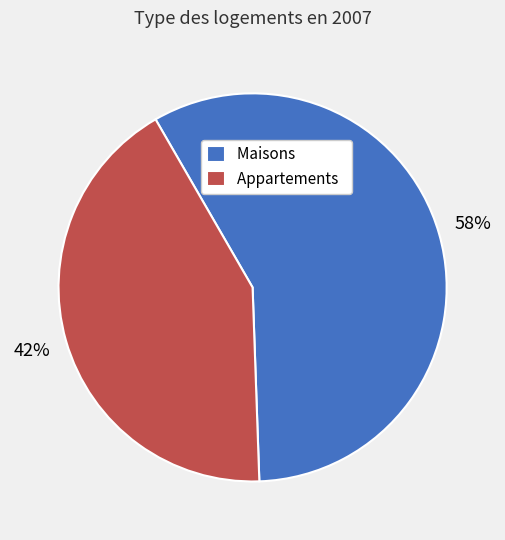

To the nearest percent, what is the difference between the largest and smallest slice percentages?

16%